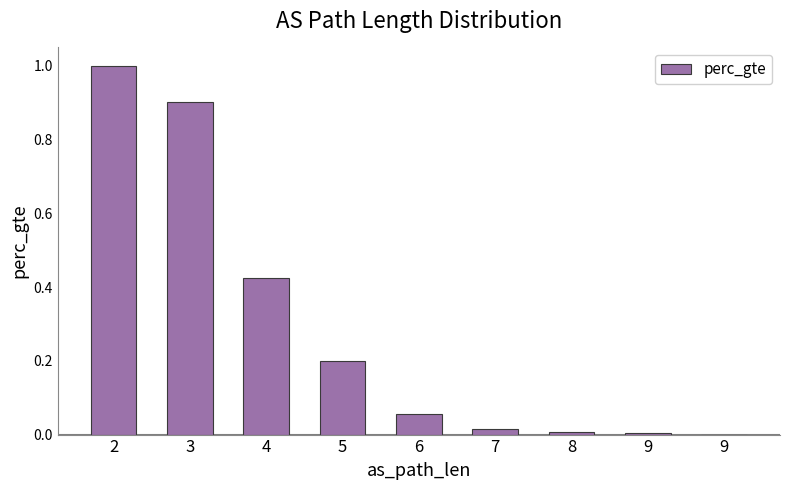

Which label corresponds to the largest value in the chart?

2